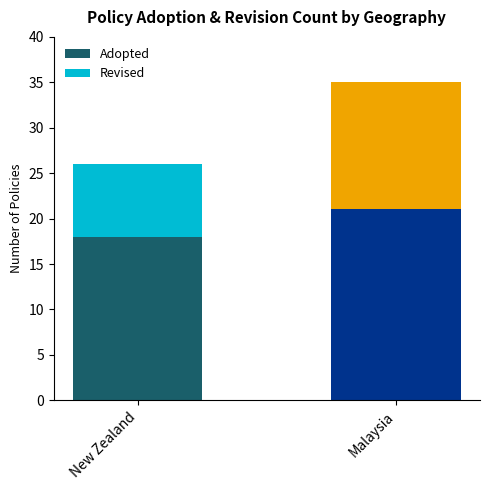

Reading left to right, list the values for the Adopted series.

New Zealand=18	Malaysia=21